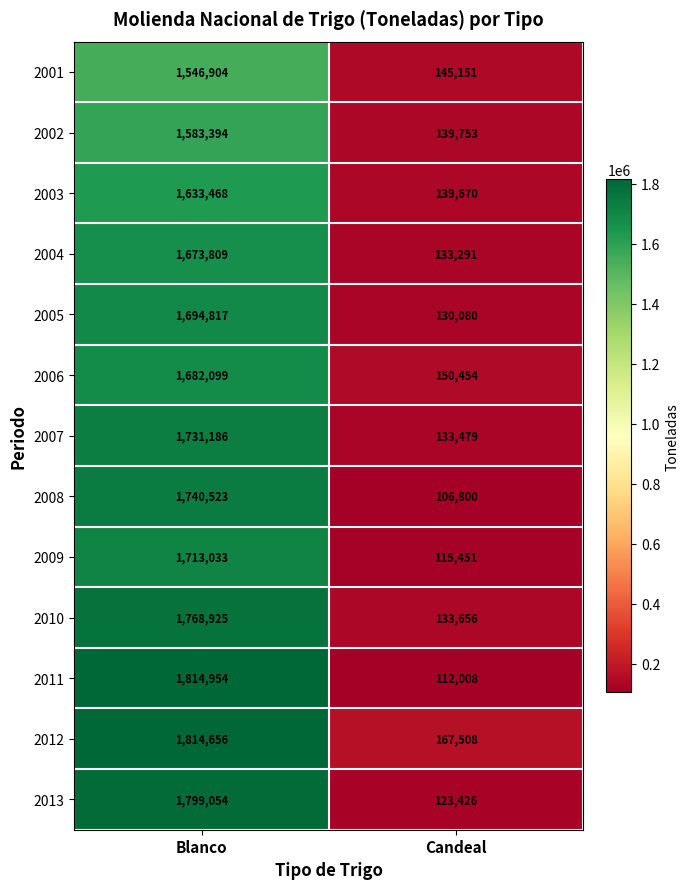

What is the difference between the maximum and minimum values in the 2005 series?

1564737